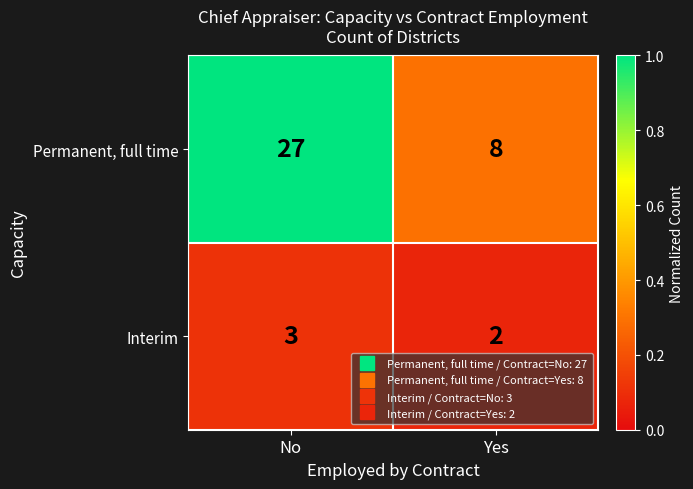

What is the sum of the Permanent, full time values at Yes and No?

35